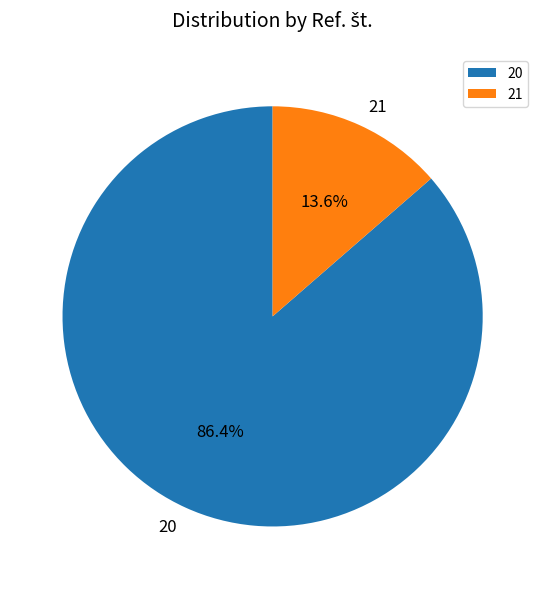

True or false: 21 accounts for 1% of the total.

False